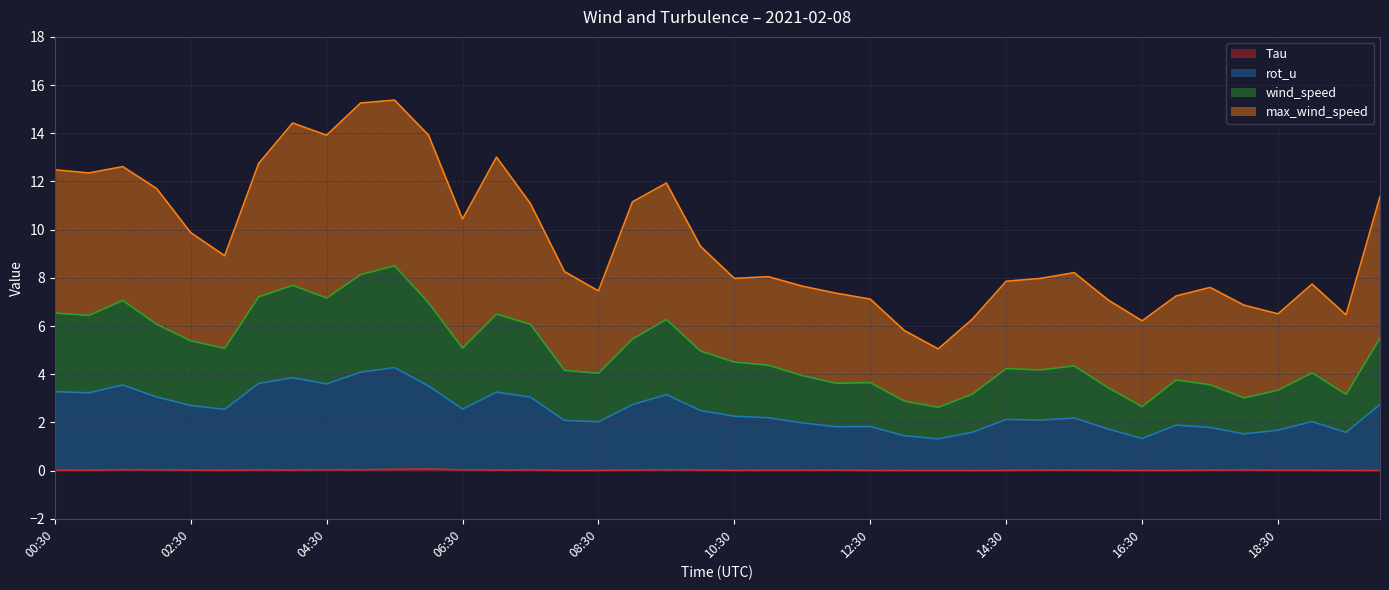

Does the chart have visible grid lines?

Yes